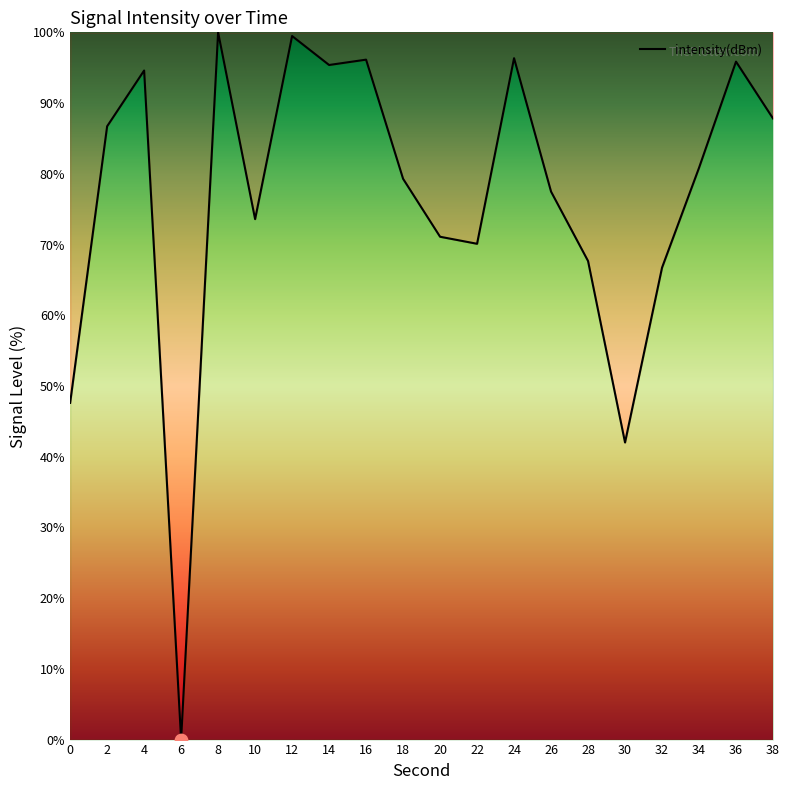

What is the ratio of the value at 18 to the value at 36?

0.8